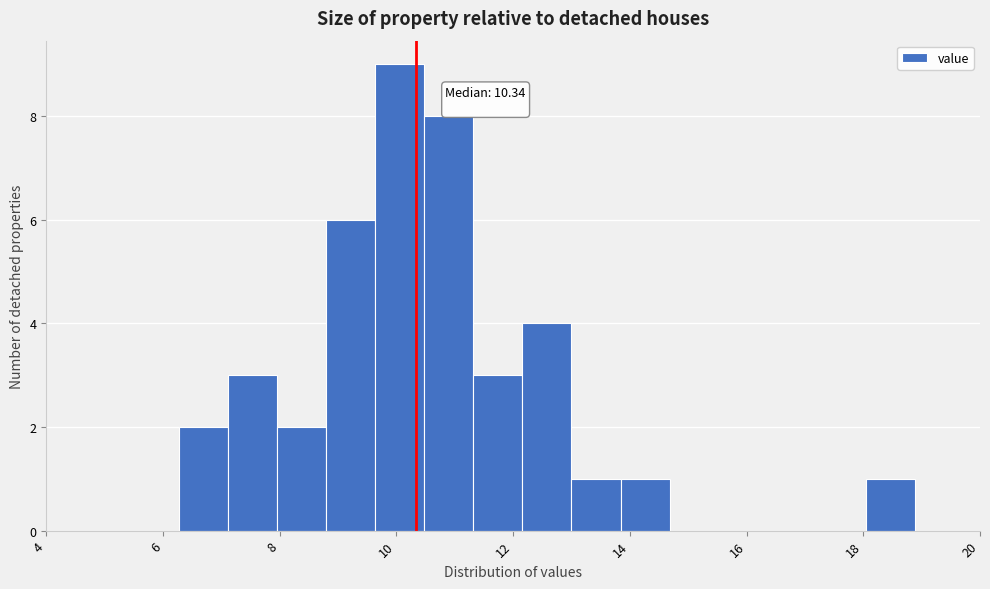

Over which range of the x-axis is the bar tallest?

9.64 to 10.48